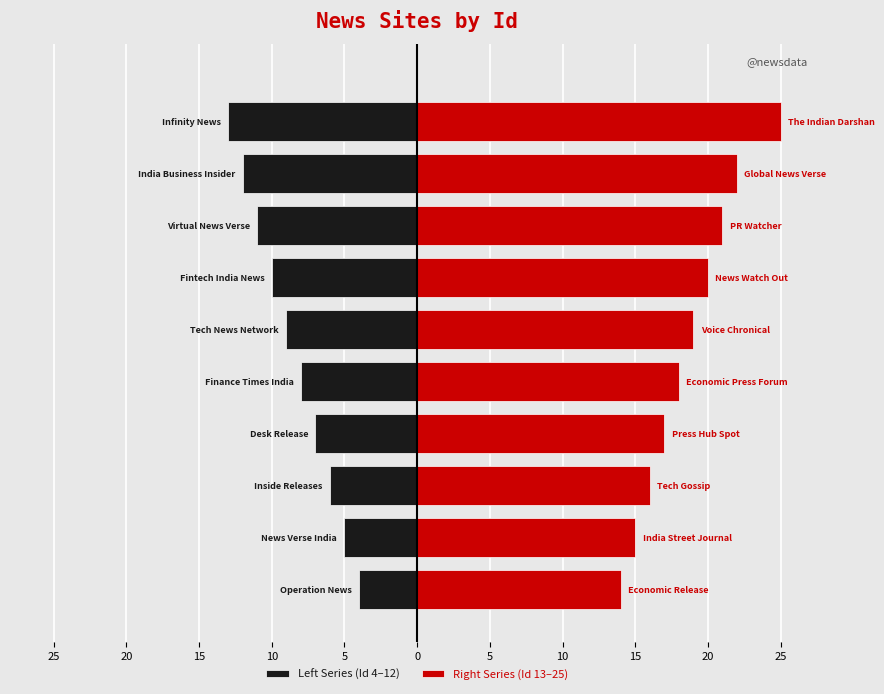

At how many categories does at least one series exceed 11?

10